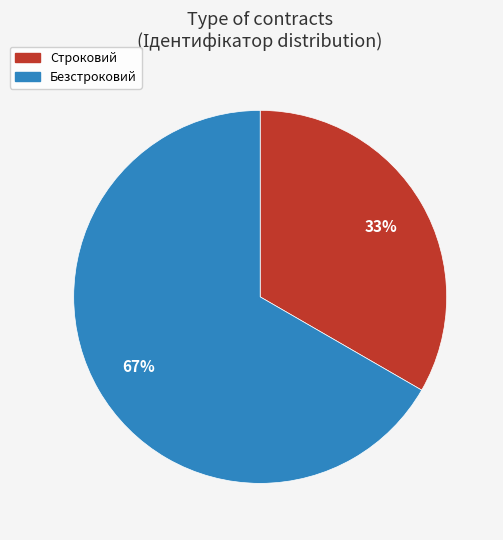

Is there a majority slice in this chart?

Yes